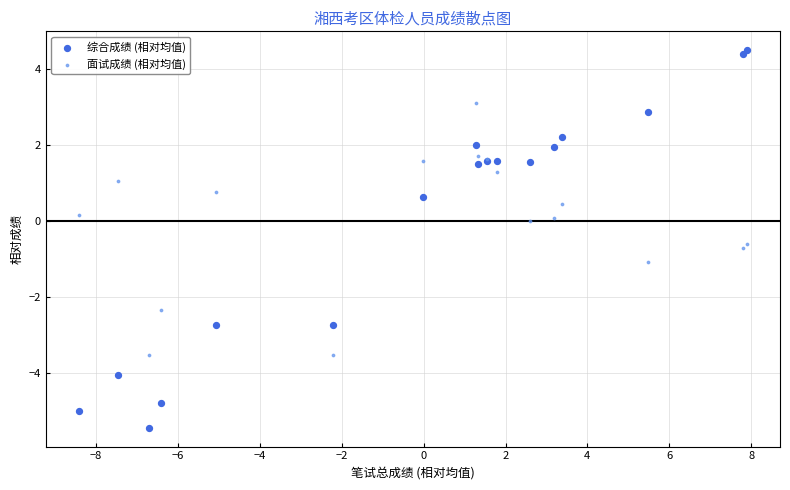

Which series contains the lowest Y value?

综合成绩 (相对均值)